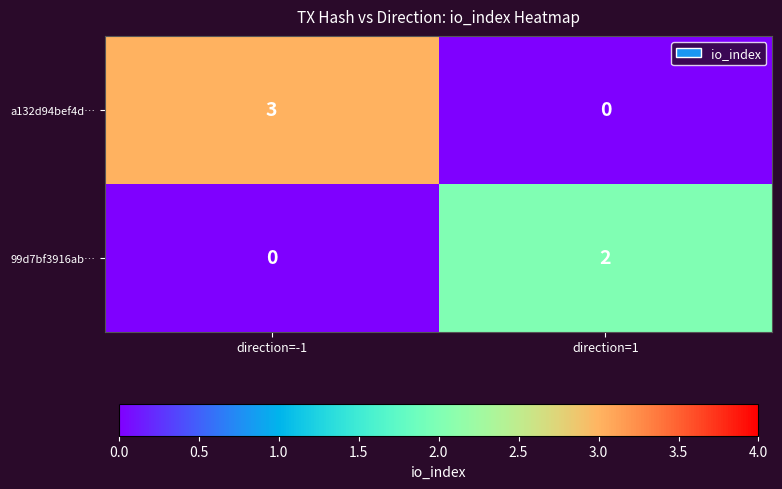

How many series are shown in this chart?

2